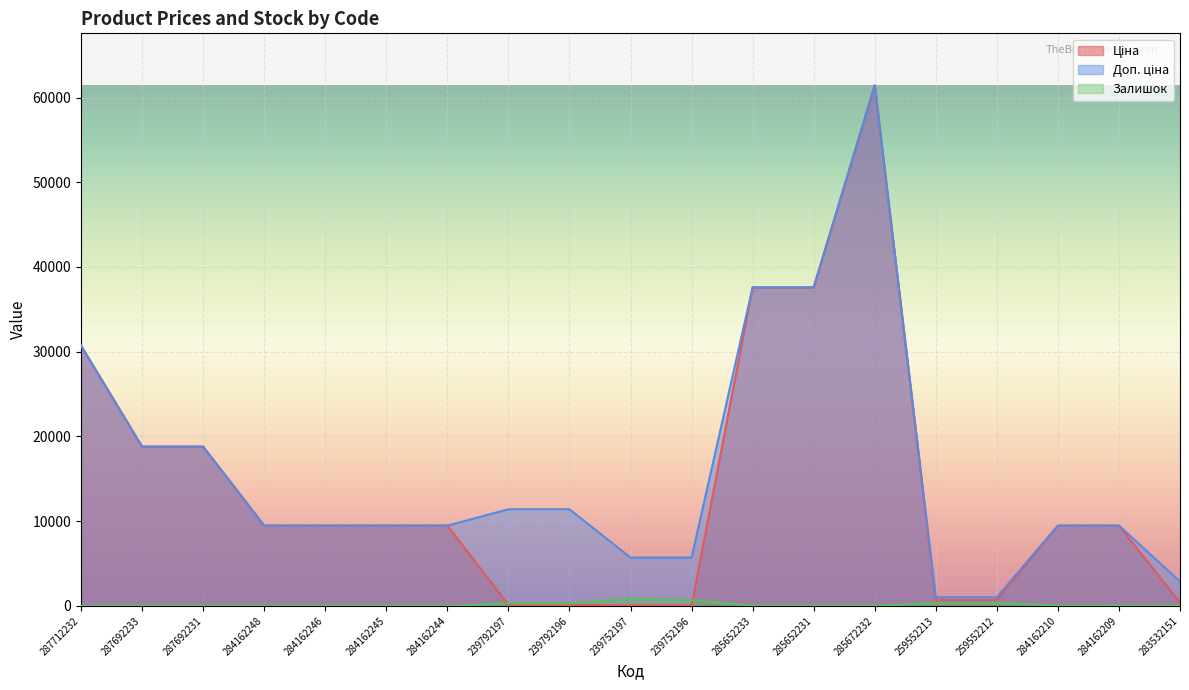

At which category is the sum across all series the highest?

285672232